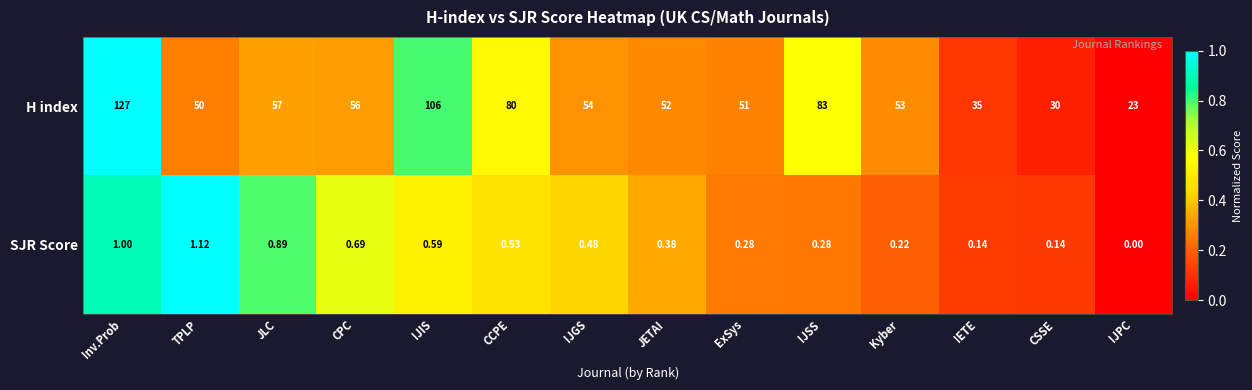

Which label corresponds to the largest value in the chart?

Inv.Prob